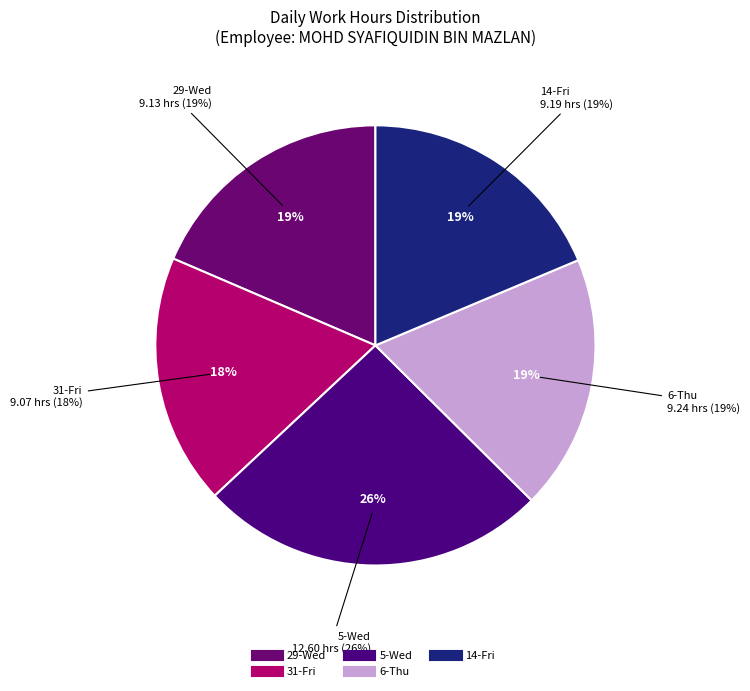

To the nearest percent, what is the difference between the largest and smallest slice percentages?

7%